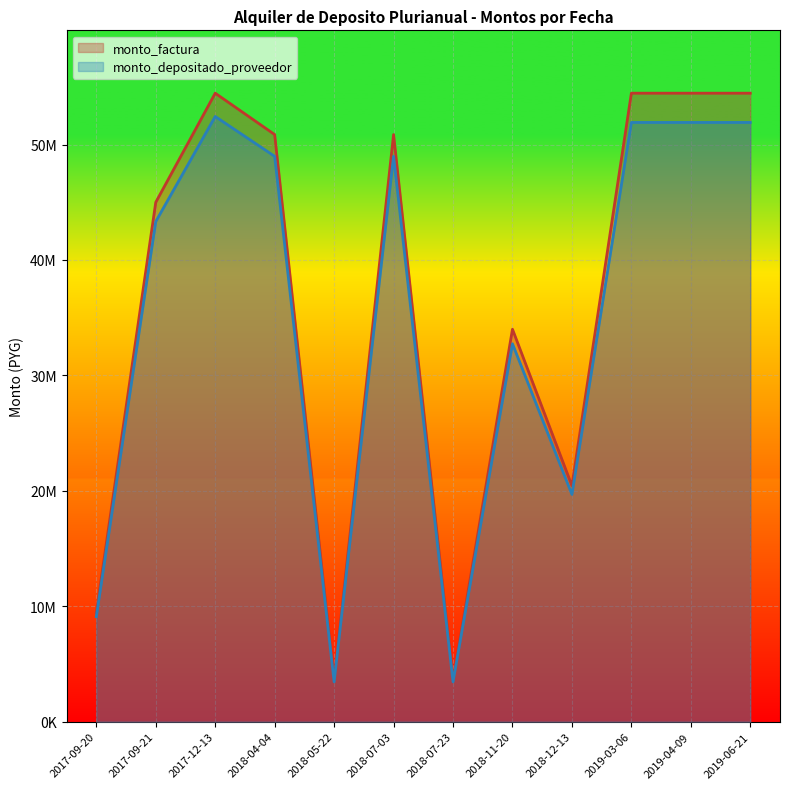

At 2018-04-04, list the series in order from smallest to largest.

monto_depositado_proveedor, monto_factura